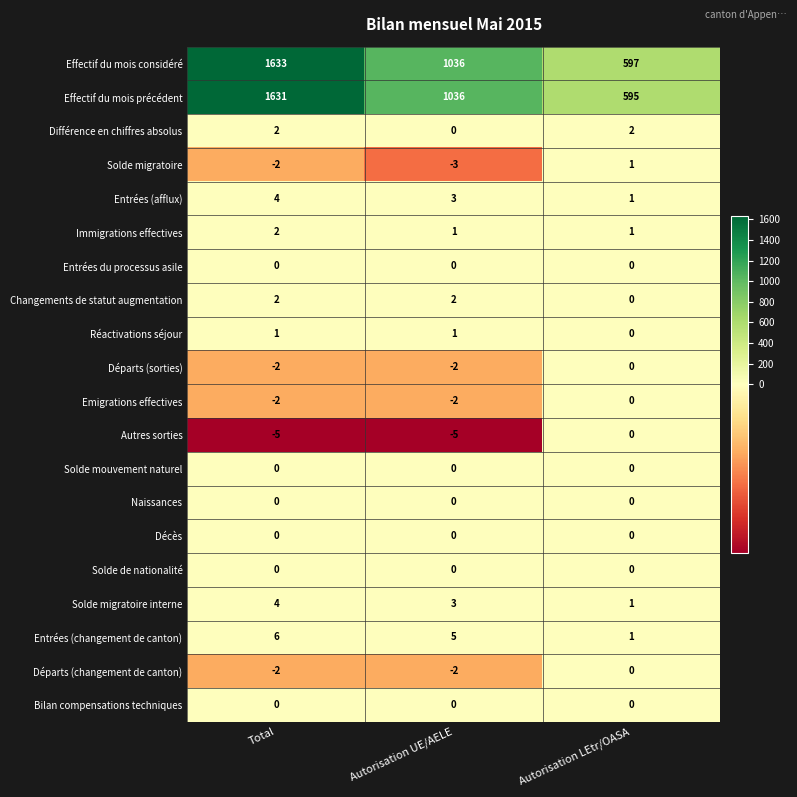

Read the Entrées (afflux) value at Total.

4